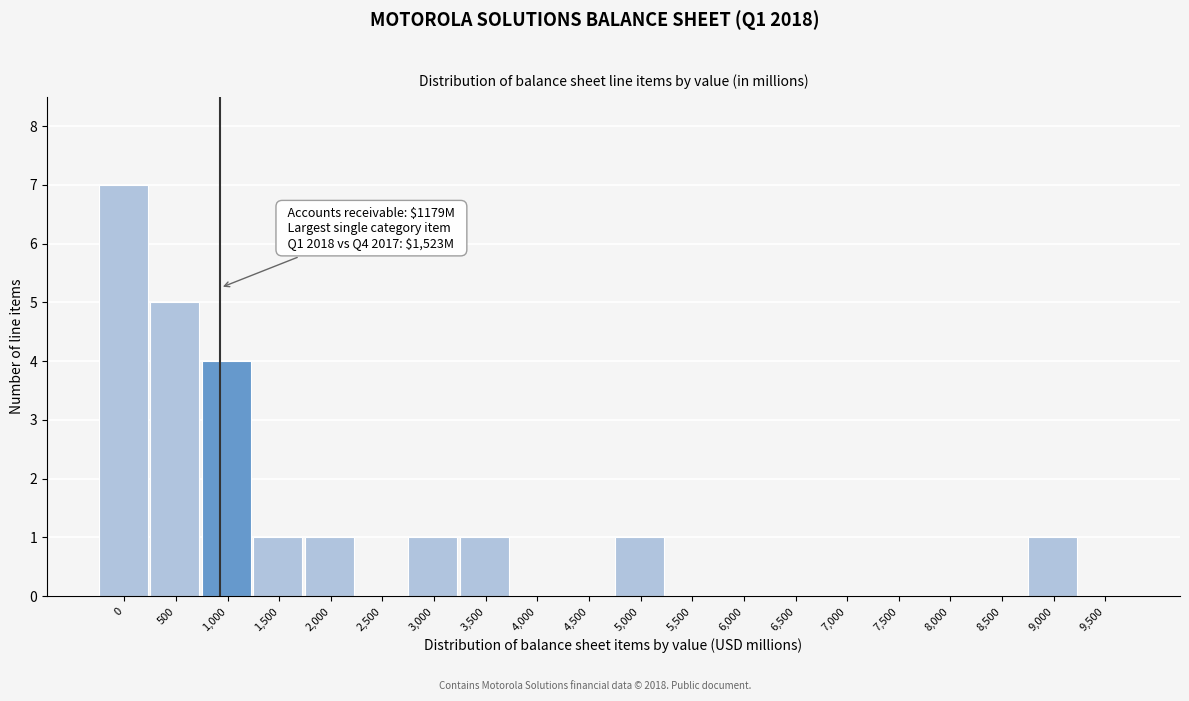

Reading left to right, what are all the values shown in this chart?

0=7	500=5	1,000=4	1,500=1	2,000=1	2,500=0	3,000=1	3,500=1	4,000=0	4,500=0	5,000=1	5,500=0	6,000=0	6,500=0	7,000=0	7,500=0	8,000=0	8,500=0	9,000=1	9,500=0